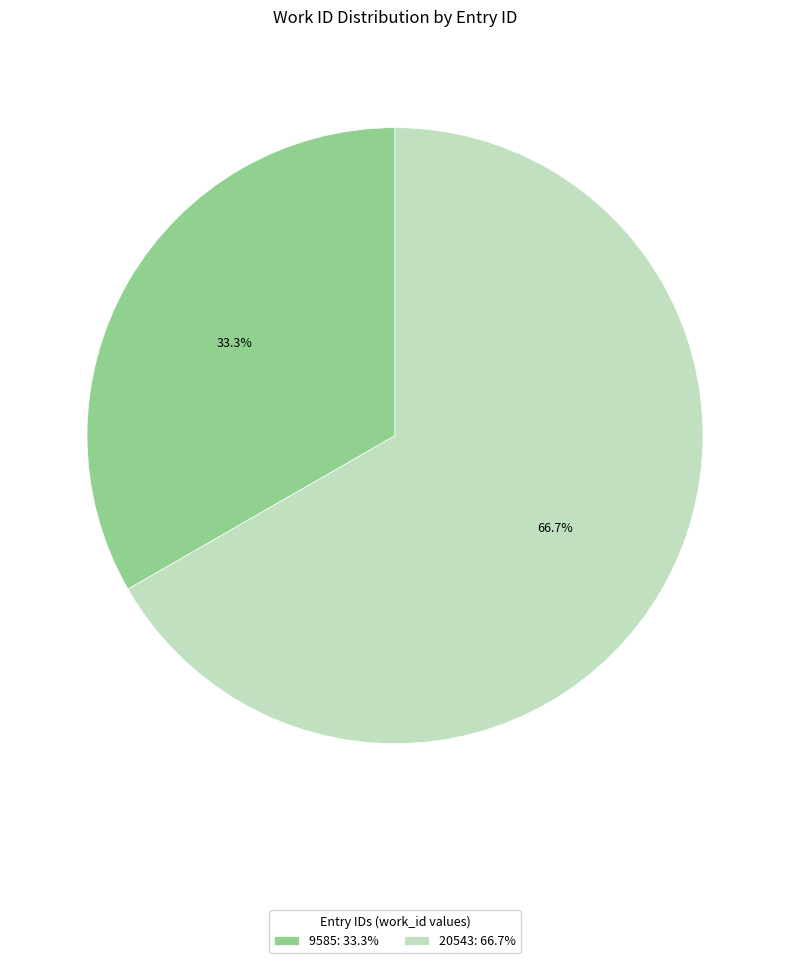

How many segments does this pie chart have?

2